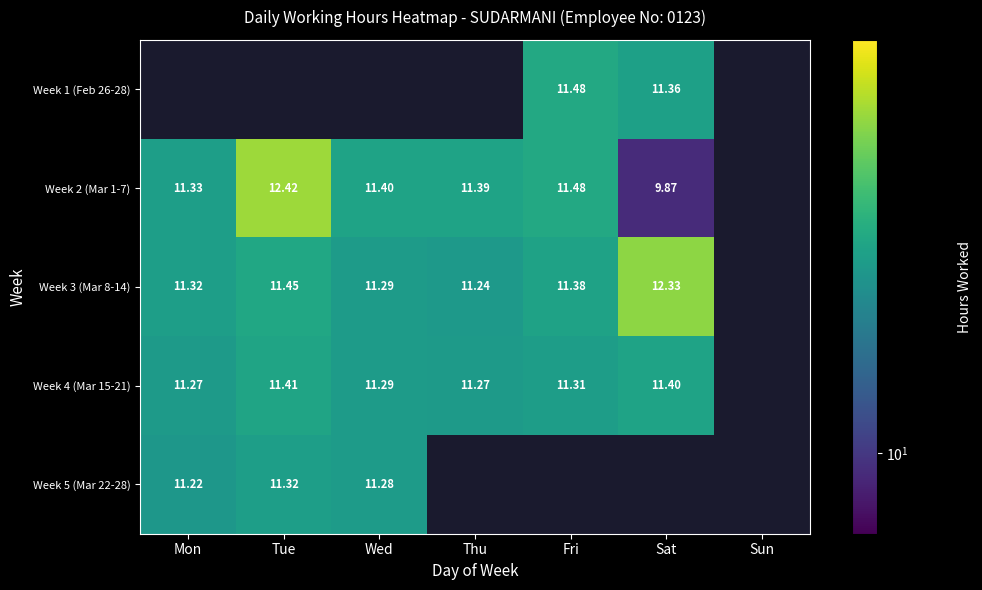

Count the number of categories in the chart.

7